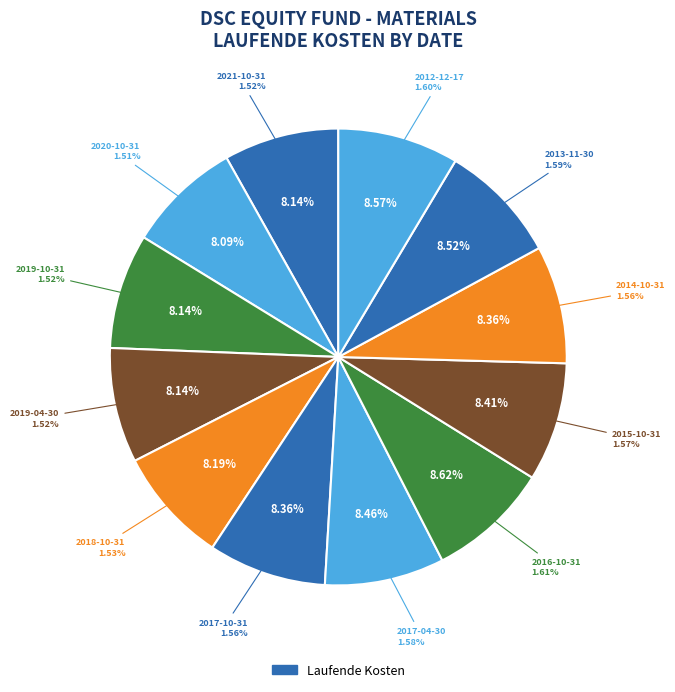

Combined, do 2020-10-31 and 2016-10-31 account for over 50%?

No